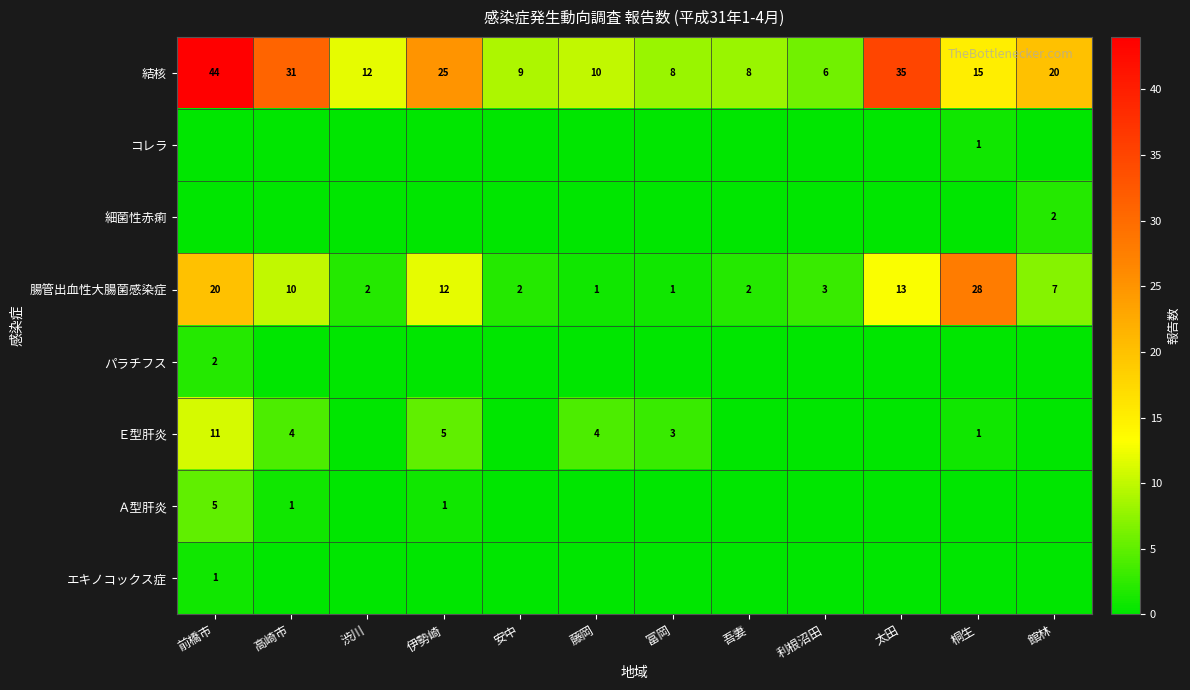

What is the total value across all series at 太田?

48